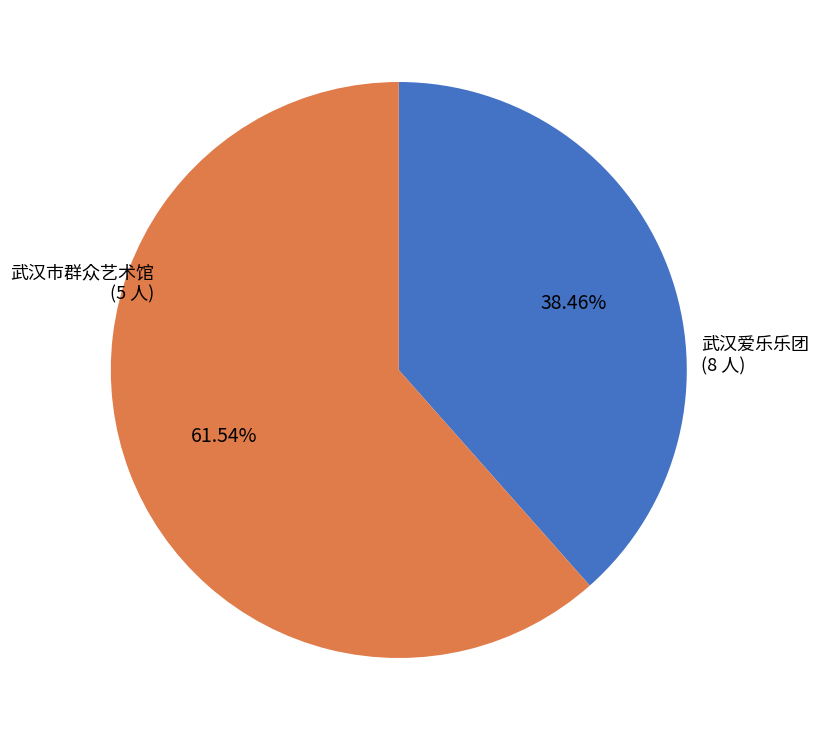

Does 武汉爱乐乐团 represent more than half of the total?

Yes